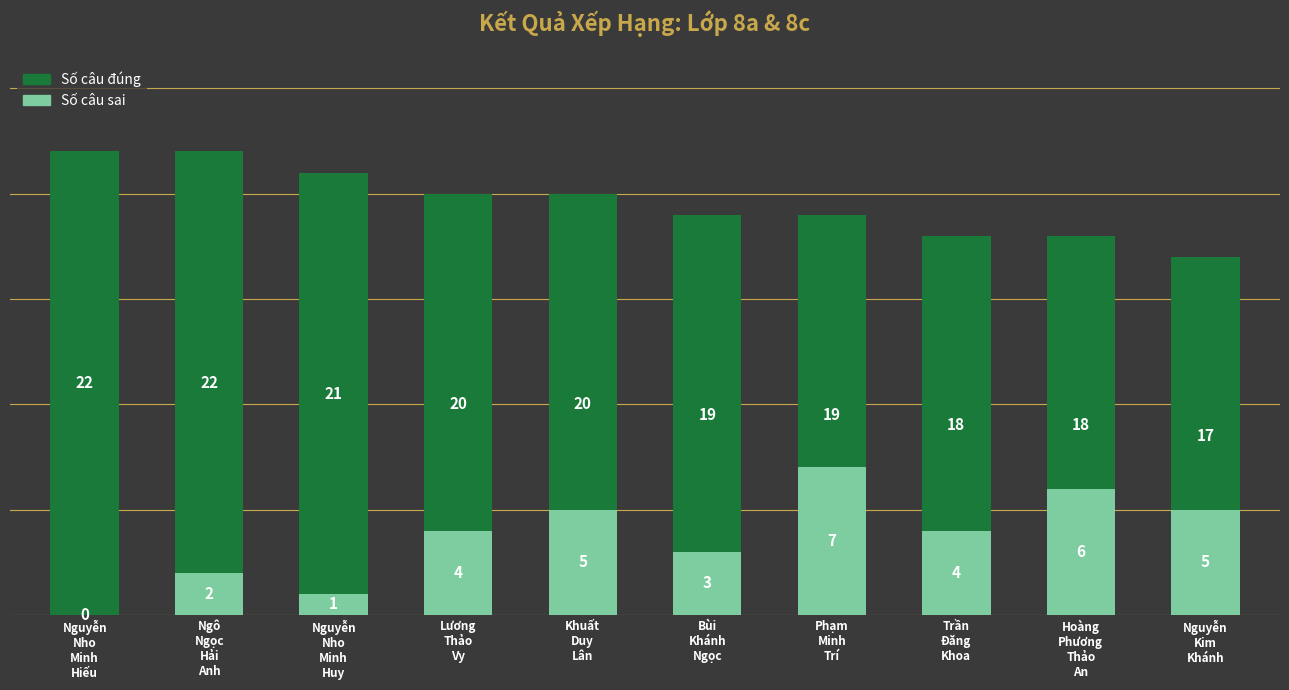

Reading left to right, what are all the values shown in this chart?

Số câu đúng: Nguyễn
Nho
Minh
Hiếu=22	Ngô
Ngọc
Hải
Anh=22	Nguyễn
Nho
Minh
Huy=21	Lương
Thảo
Vy=20	Khuất
Duy
Lân=20	Bùi
Khánh
Ngọc=19	Phạm
Minh
Trí=19	Trần
Đăng
Khoa=18	Hoàng
Phương
Thảo
An=18	Nguyễn
Kim
Khánh=17
Số câu sai: Nguyễn
Nho
Minh
Hiếu=0	Ngô
Ngọc
Hải
Anh=2	Nguyễn
Nho
Minh
Huy=1	Lương
Thảo
Vy=4	Khuất
Duy
Lân=5	Bùi
Khánh
Ngọc=3	Phạm
Minh
Trí=7	Trần
Đăng
Khoa=4	Hoàng
Phương
Thảo
An=6	Nguyễn
Kim
Khánh=5